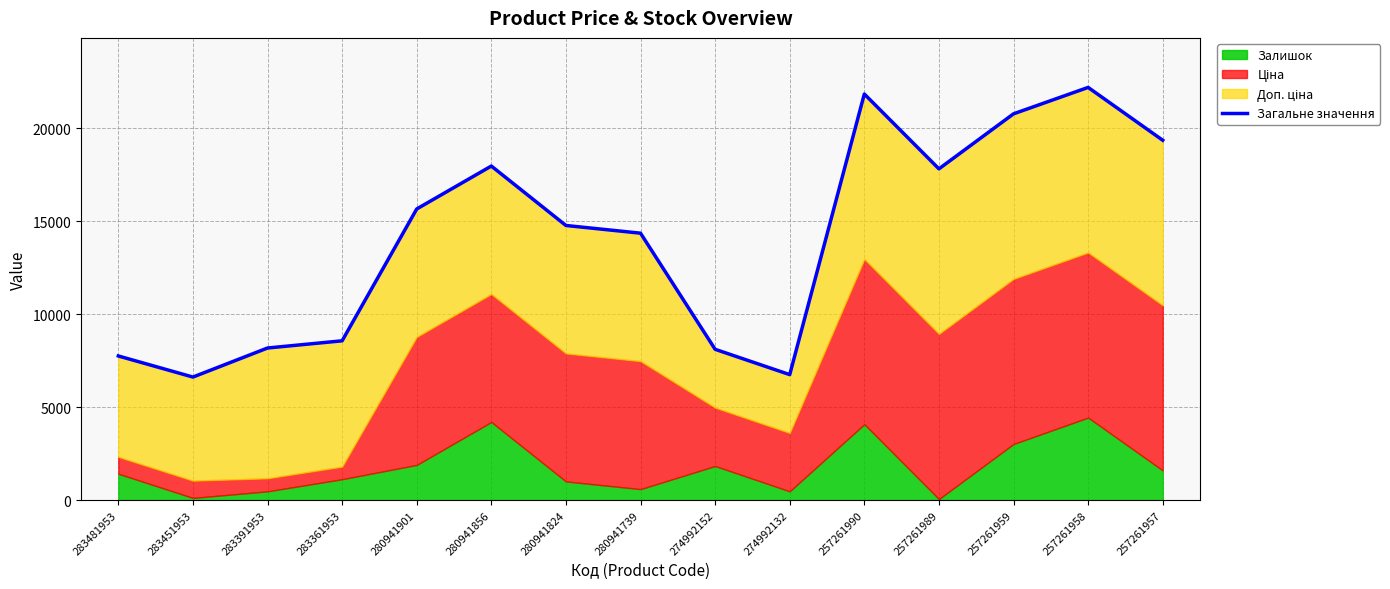

What is the value of the 10th point from the left?

6747.2